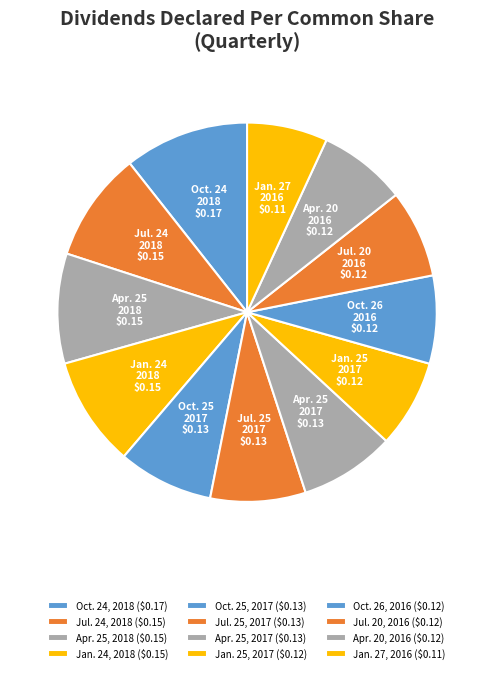

How much of the chart is everything except Jul. 20, 2016?

92.5%